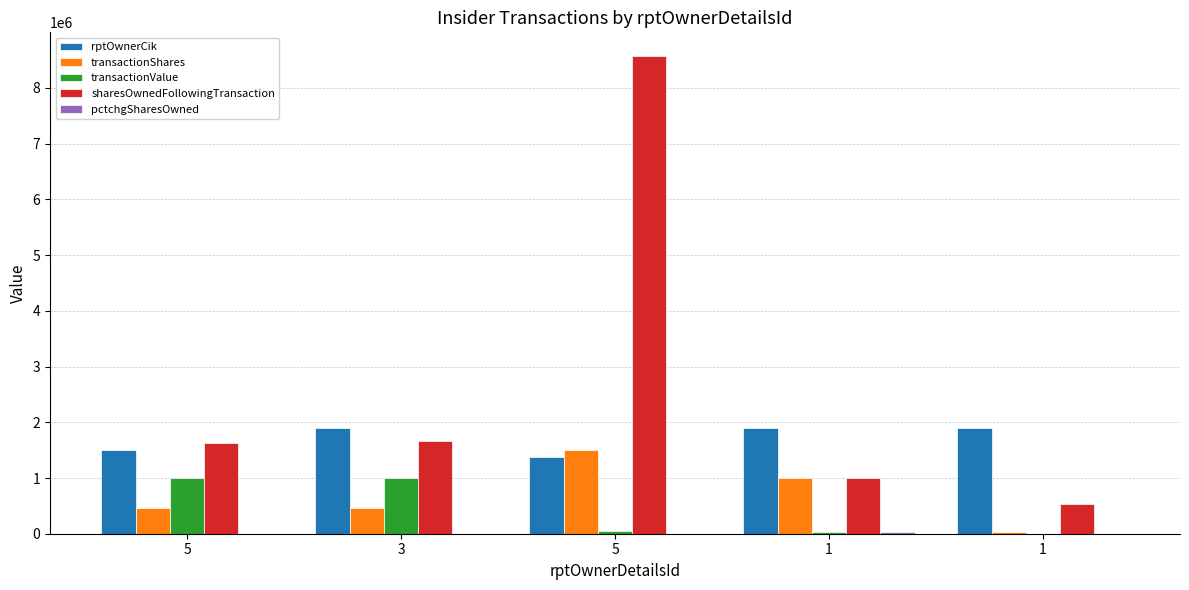

How many data points does each series have?

5